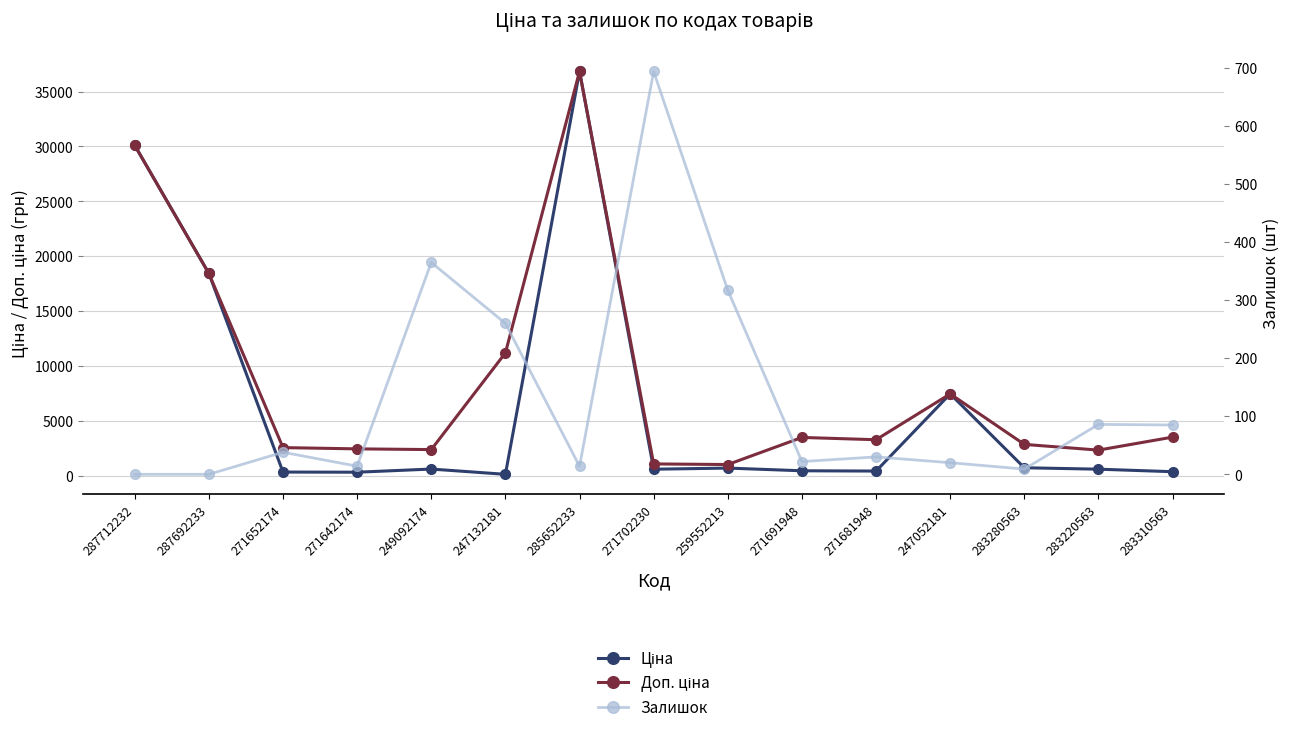

Reading right to left, transcribe all the data shown in this chart.

Ціна: 283310563=350.2	283220563=579.8	283280563=710.0	247052181=7444.6	271681948=408.2	271691948=434.3	259552213=679.8	271702230=578.1	285652233=36841.8	247132181=111.8	249092174=591.6	271642174=304.1	271652174=318.3	287692233=18420.9	287712232=30102.8
Доп. ціна: 283310563=3502.5	283220563=2319.2	283280563=2839.8	247052181=7444.6	271681948=3265.8	271691948=3474.1	259552213=1004.1	271702230=1060.0	285652233=36841.8	247132181=11182.0	249092174=2366.5	271642174=2432.8	271652174=2546.4	287692233=18420.9	287712232=30102.8
Залишок: 283310563=85.0	283220563=86.0	283280563=9.0	247052181=20.0	271681948=30.0	271691948=22.0	259552213=317.0	271702230=694.0	285652233=14.0	247132181=260.0	249092174=365.0	271642174=14.0	271652174=38.0	287692233=0.0	287712232=0.0